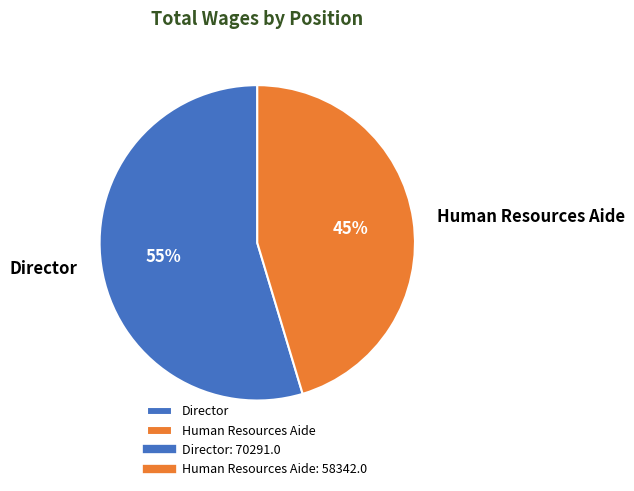

Does any single category account for the majority?

Yes